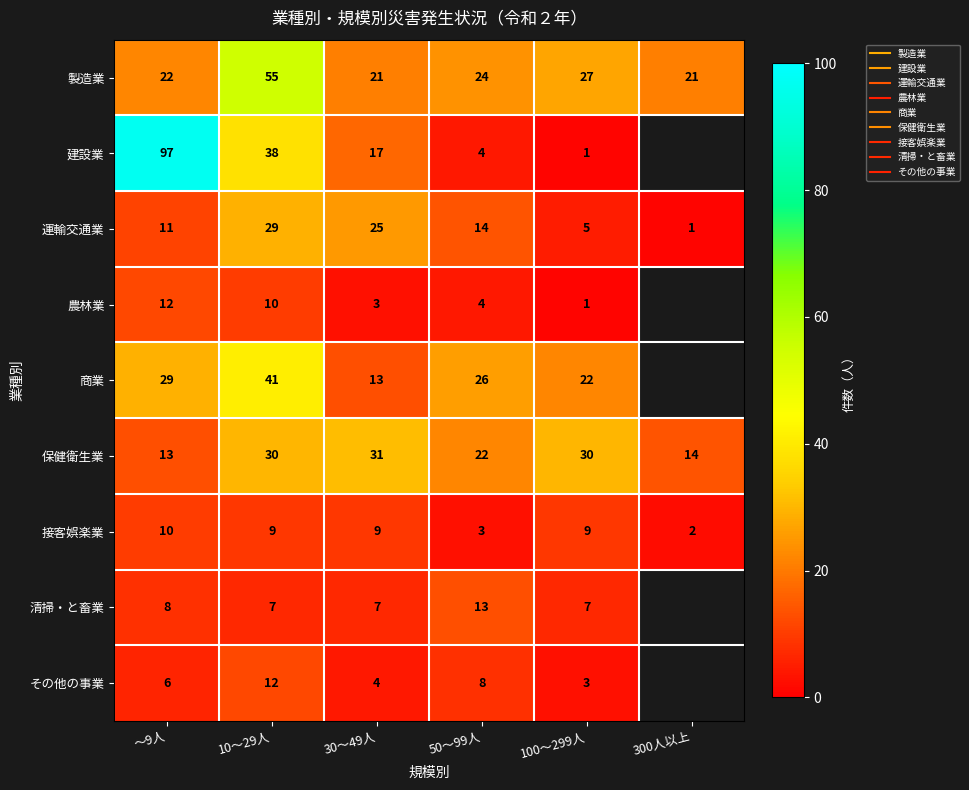

At ～9人, list the series in order from largest to smallest.

建設業, 商業, 製造業, 保健衛生業, 農林業, 運輸交通業, 接客娯楽業, 清掃・と畜業, その他の事業